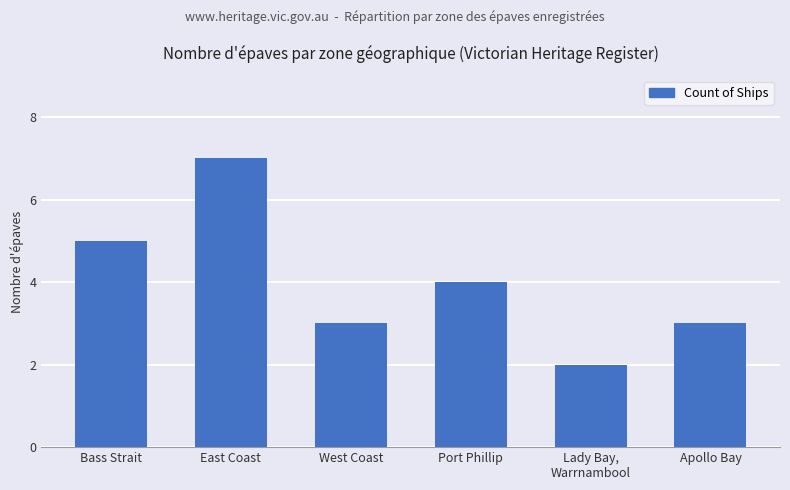

What is the difference between the maximum and minimum values?

5